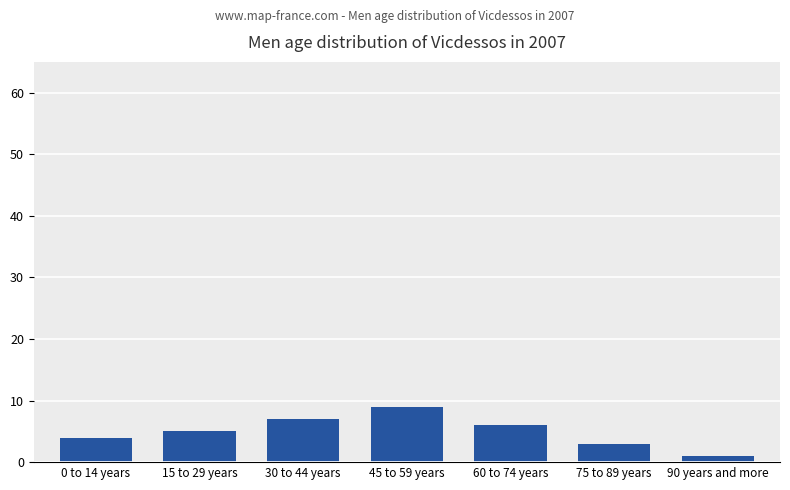

What is the sum of the values at 75 to 89 years and 60 to 74 years?

9